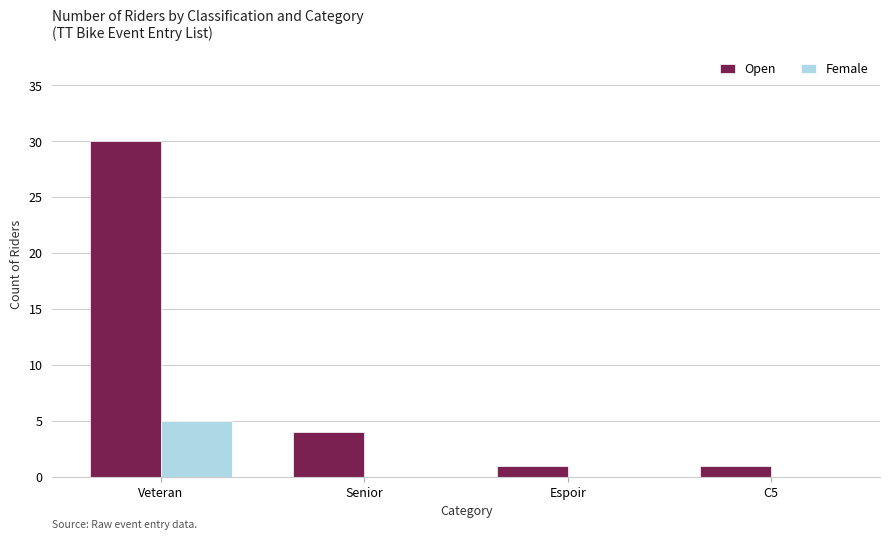

How many Female values are between 0 and 5?

4